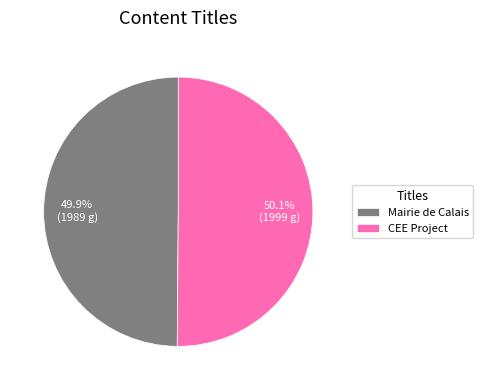

Do CEE Project and Mairie de Calais together represent more than half of the pie?

Yes